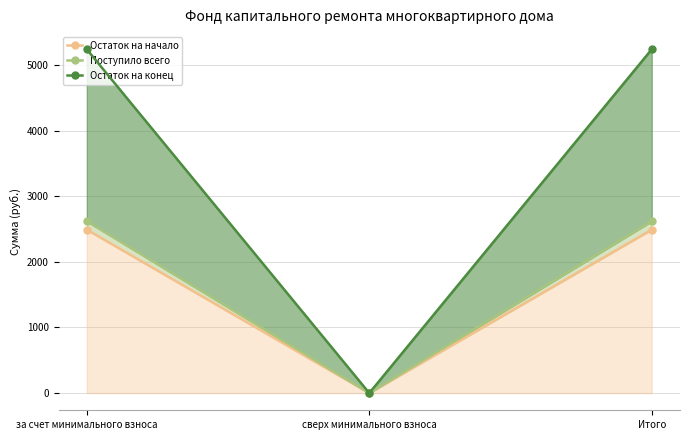

Count the number of data series in this chart.

3